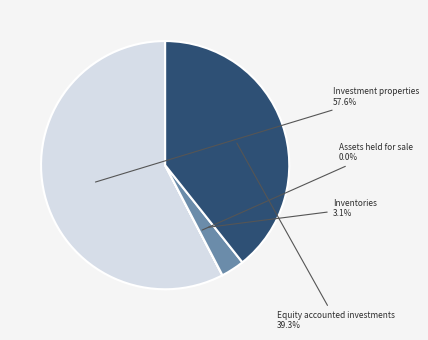

To the nearest percent, what is the difference between the largest and smallest slice percentages?

58%